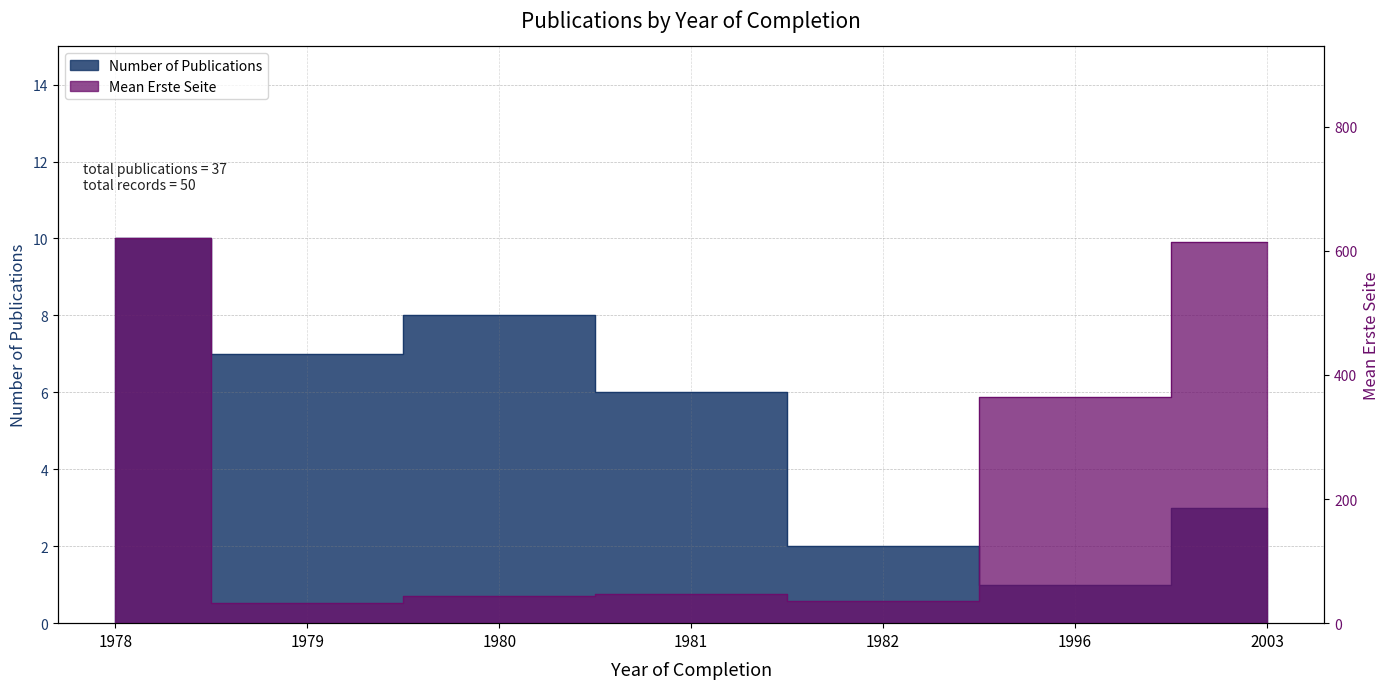

How many data points in Erste Seite (mean) are above 47?

3